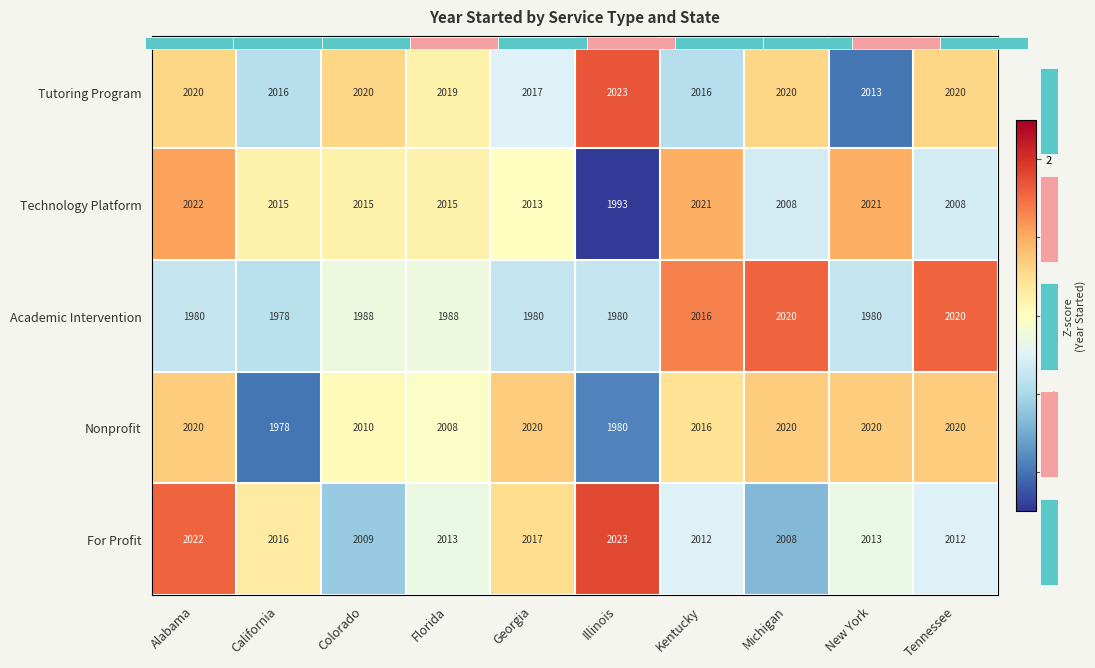

What is the difference between the maximum and second lowest values in the Technology Platform series?

1.7